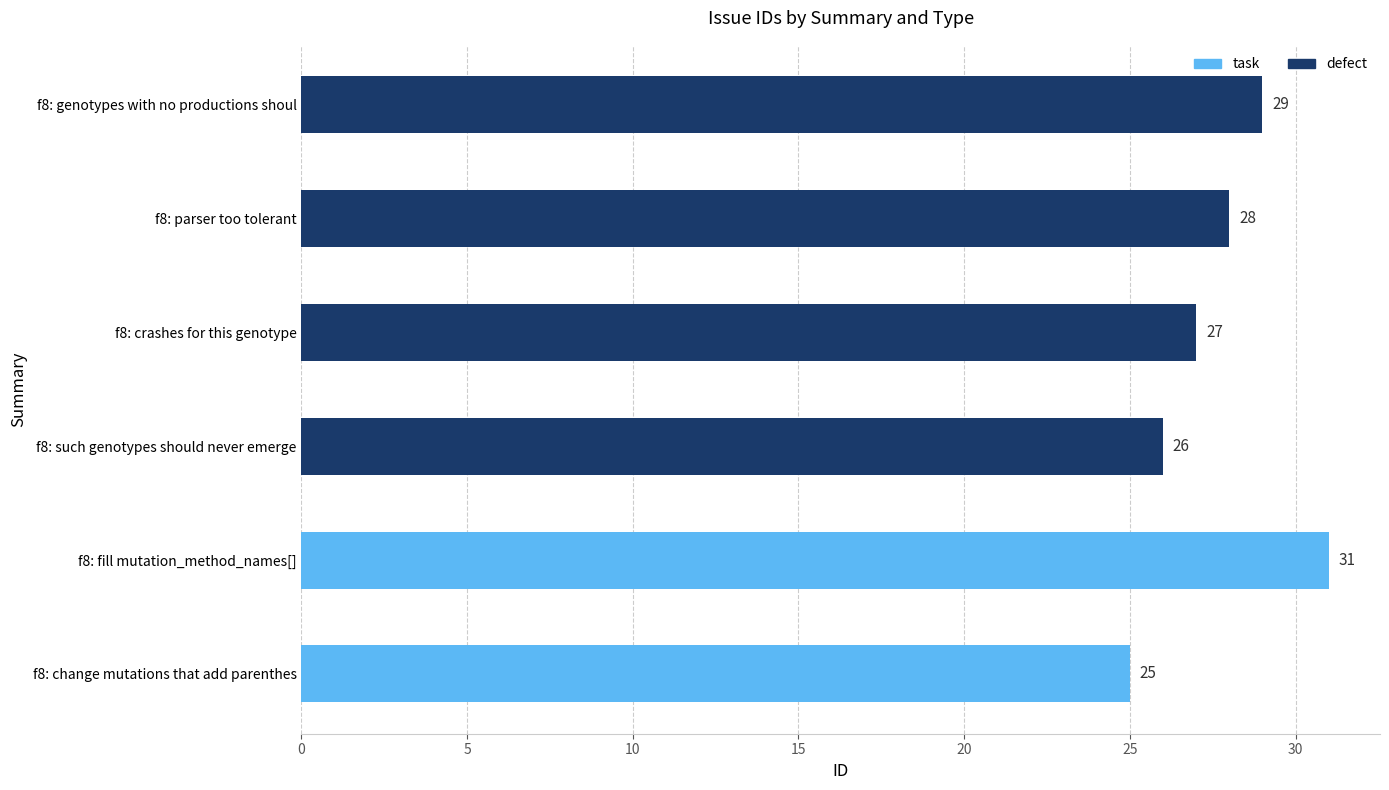

What is the change in value from f8: such genotypes should never emerge to f8: genotypes with no productions shoul?

+3